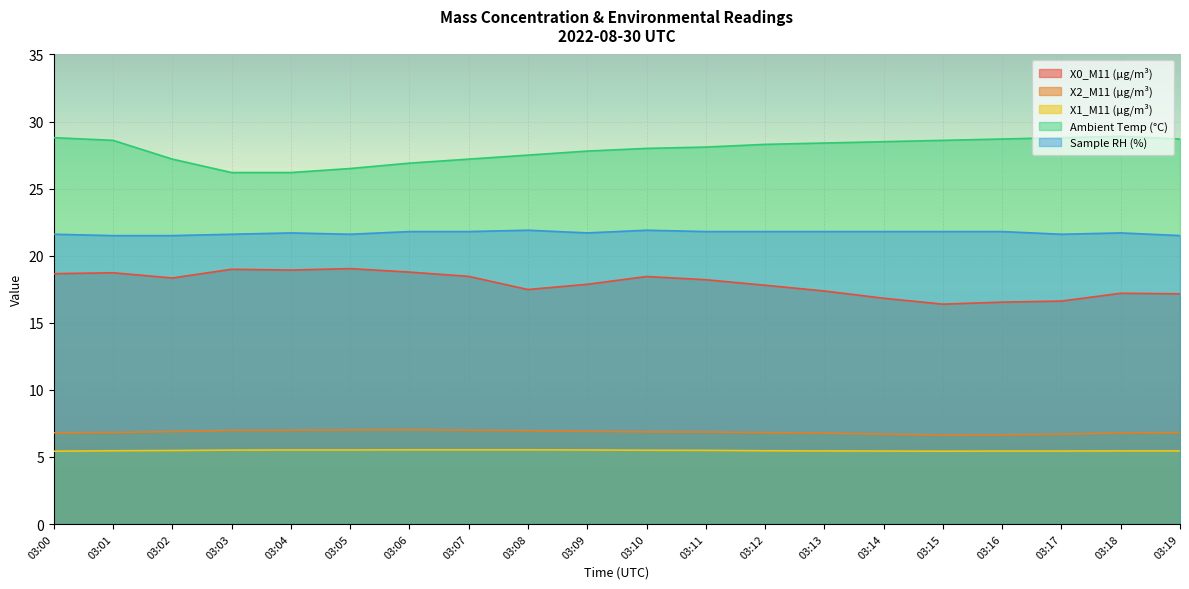

Reading right to left, list all the values displayed in this chart.

X0_M11 (μg/m³): 03:19=17.2	03:18=17.2	03:17=16.6	03:16=16.5	03:15=16.4	03:14=16.8	03:13=17.4	03:12=17.8	03:11=18.2	03:10=18.4	03:09=17.9	03:08=17.5	03:07=18.5	03:06=18.8	03:05=19.0	03:04=18.9	03:03=19.0	03:02=18.3	03:01=18.7	03:00=18.7
X2_M11 (μg/m³): 03:19=6.8	03:18=6.8	03:17=6.7	03:16=6.7	03:15=6.6	03:14=6.7	03:13=6.8	03:12=6.8	03:11=6.9	03:10=6.9	03:09=6.9	03:08=7.0	03:07=7.0	03:06=7.0	03:05=7.0	03:04=7.0	03:03=7.0	03:02=6.9	03:01=6.8	03:00=6.8
X1_M11 (μg/m³): 03:19=5.5	03:18=5.5	03:17=5.4	03:16=5.4	03:15=5.4	03:14=5.4	03:13=5.5	03:12=5.5	03:11=5.5	03:10=5.5	03:09=5.5	03:08=5.5	03:07=5.5	03:06=5.5	03:05=5.5	03:04=5.5	03:03=5.5	03:02=5.5	03:01=5.5	03:00=5.4
Ambient Temp (°C): 03:19=28.7	03:18=28.9	03:17=28.8	03:16=28.7	03:15=28.6	03:14=28.5	03:13=28.4	03:12=28.3	03:11=28.1	03:10=28.0	03:09=27.8	03:08=27.5	03:07=27.2	03:06=26.9	03:05=26.5	03:04=26.2	03:03=26.2	03:02=27.2	03:01=28.6	03:00=28.8
Sample RH (%): 03:19=21.5	03:18=21.7	03:17=21.6	03:16=21.8	03:15=21.8	03:14=21.8	03:13=21.8	03:12=21.8	03:11=21.8	03:10=21.9	03:09=21.7	03:08=21.9	03:07=21.8	03:06=21.8	03:05=21.6	03:04=21.7	03:03=21.6	03:02=21.5	03:01=21.5	03:00=21.6